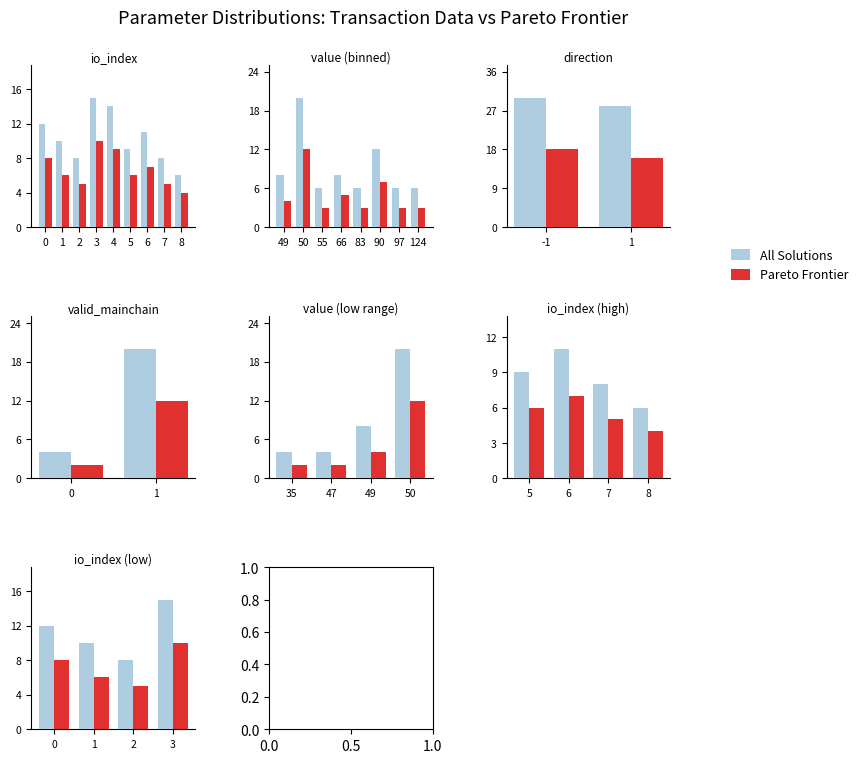

What is the difference between the maximum and second lowest values in the All Solutions series?

5